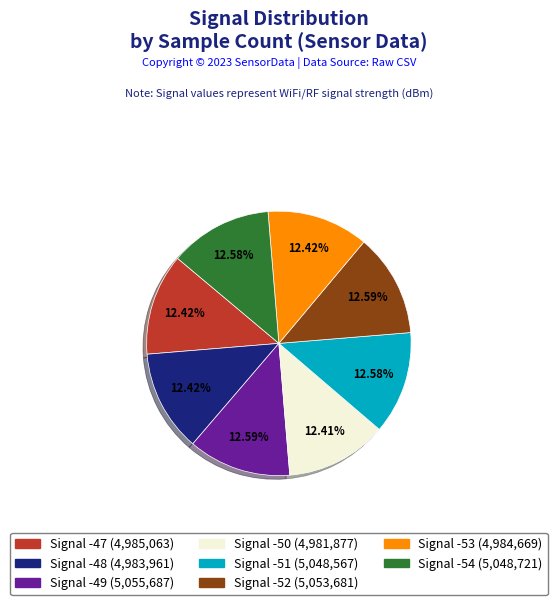

How many slices are in this pie chart?

8